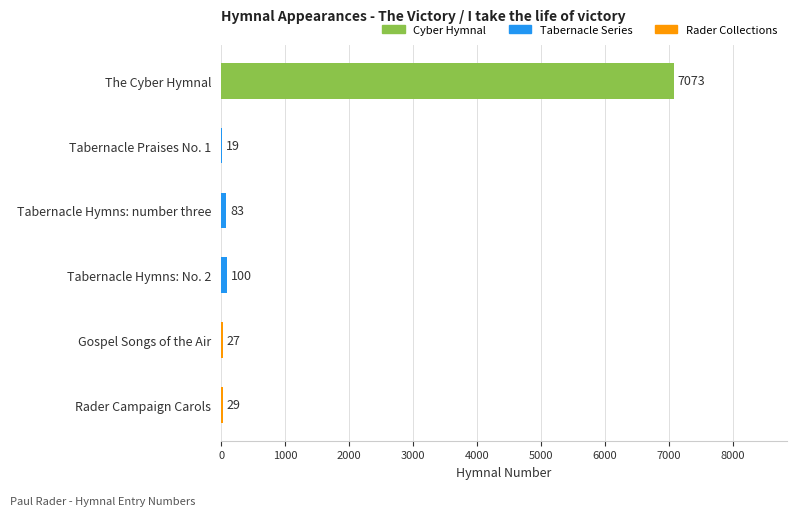

What is the ratio of the value at Tabernacle Hymns: number three to the value at Tabernacle Hymns: No. 2?

0.8